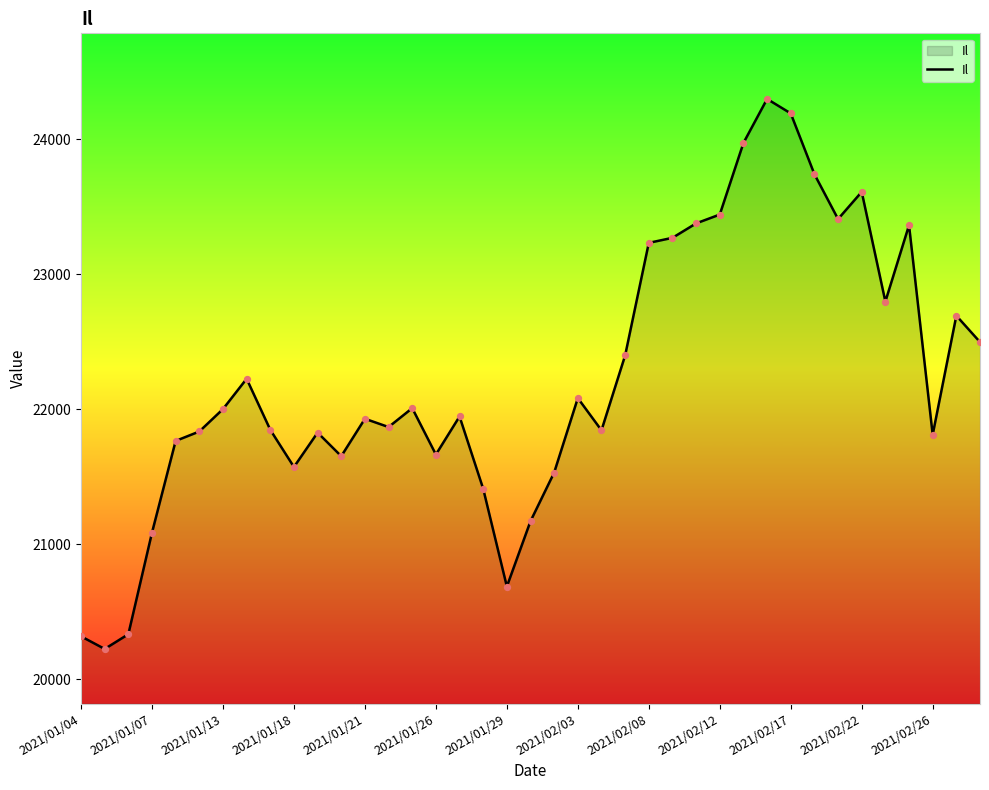

What is the difference between the maximum and minimum values?

4072.6